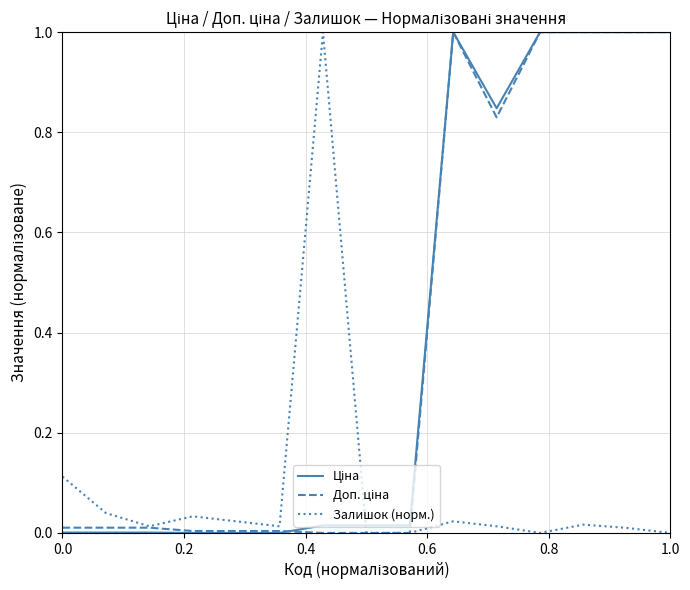

What is the maximum value shown in the chart?

1.0